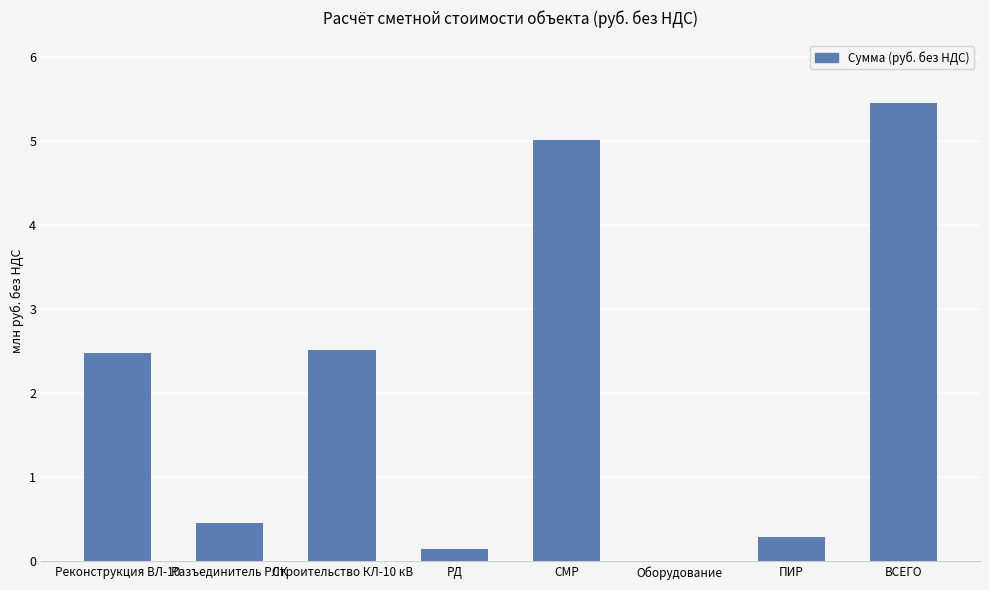

Rank the categories by value from highest to lowest.

ВСЕГО, СМР, Строительство КЛ-10 кВ, Реконструкция ВЛ-10, Разъединитель РЛК, ПИР, РД, Оборудование